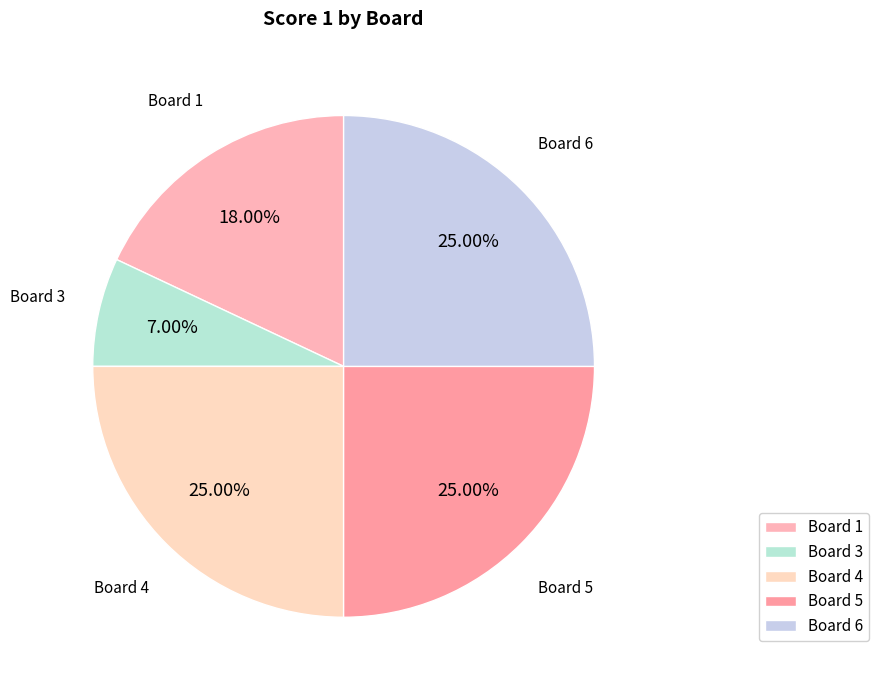

To the nearest percent, what is the average slice percentage?

20%